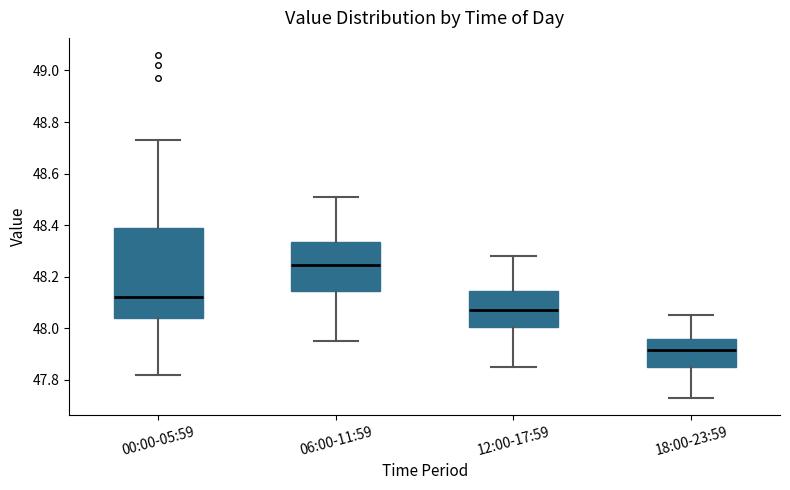

Reading left to right, read every box against the y-axis: the position of its median line, the range the box covers, and the ends of its whiskers. The values are not printed on the chart, so give them approximately, as read against the axis.

00:00-05:59: median 48.12, box 48.04 to 48.40, whiskers 47.82 to 48.74
06:00-11:59: median 48.24, box 48.14 to 48.34, whiskers 47.96 to 48.52
12:00-17:59: median 48.08, box 48.00 to 48.14, whiskers 47.86 to 48.28
18:00-23:59: median 47.92, box 47.84 to 47.96, whiskers 47.74 to 48.06